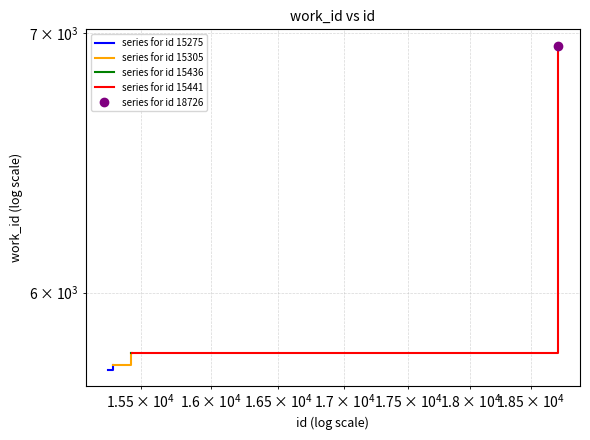

What is the highest value of the series for id 15275 series?

5746